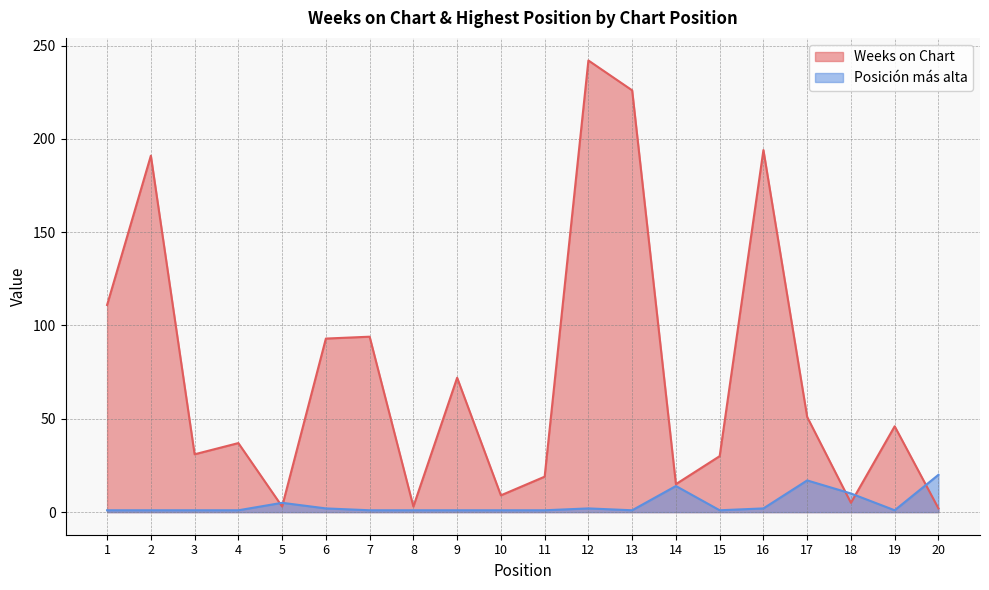

What is the value of the Weeks on Chart point at the 1st from the left?

111